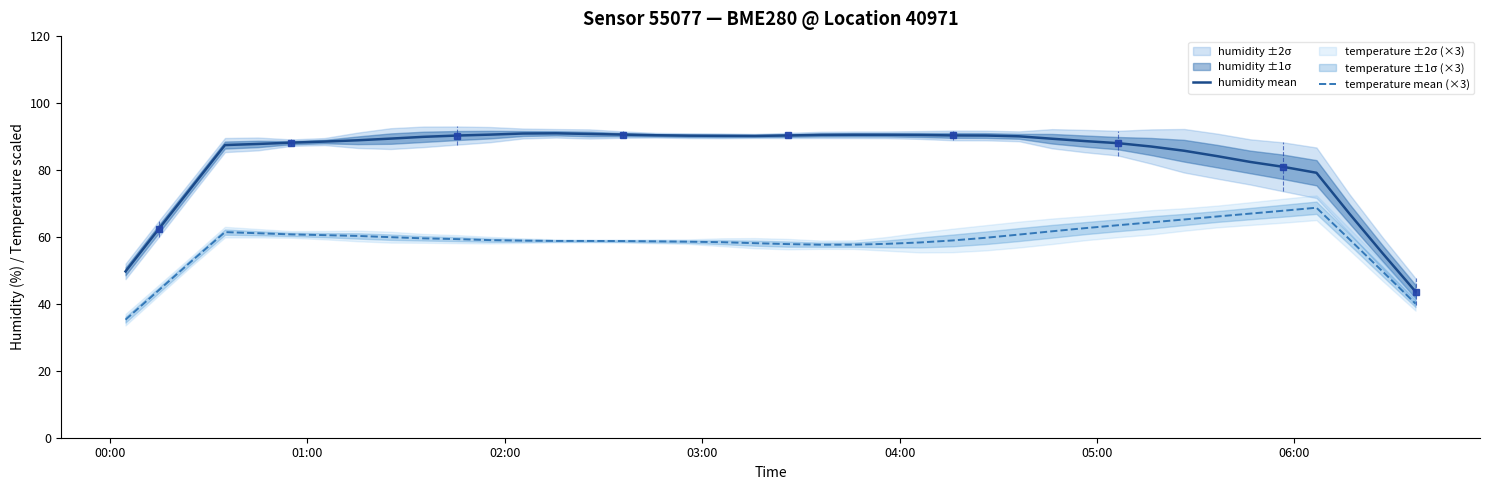

True or false: temperature mean (×3) and humidity mean cross at least once.

False